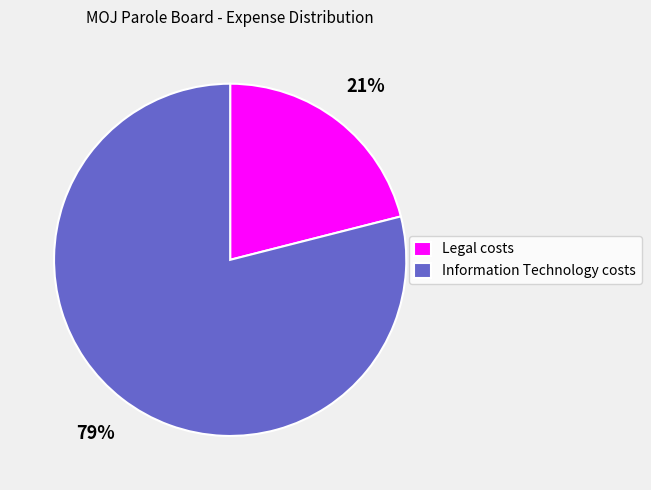

Which category has the smallest portion of the pie?

Legal costs